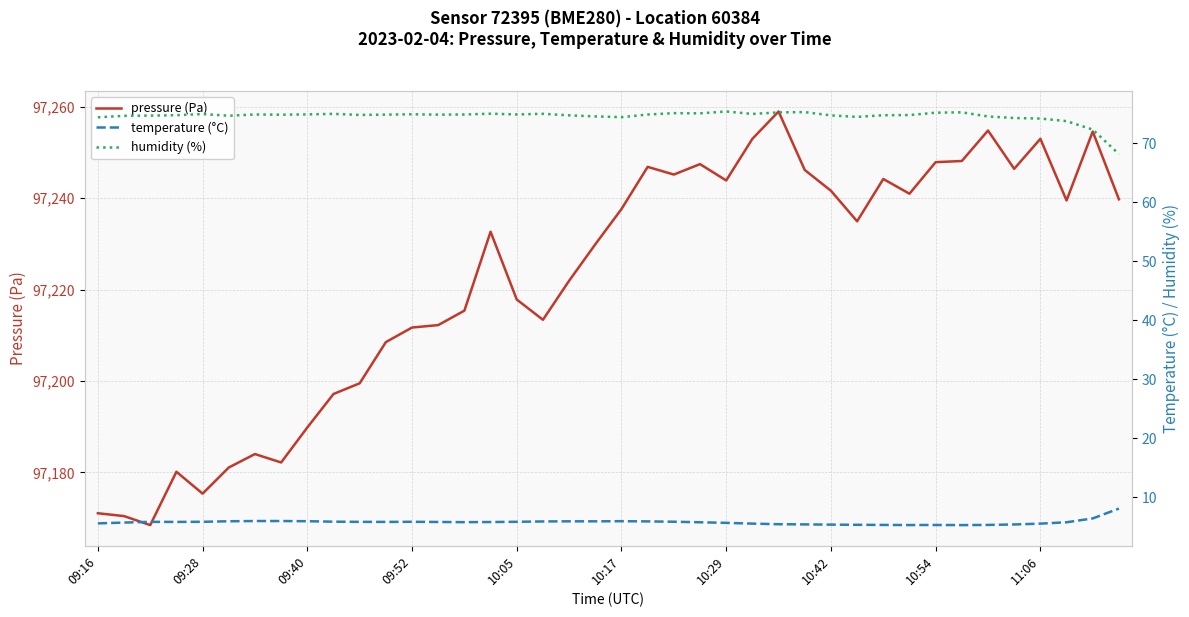

In temperature (°C), how many points are lower than both neighbors (excluding endpoints)?

5